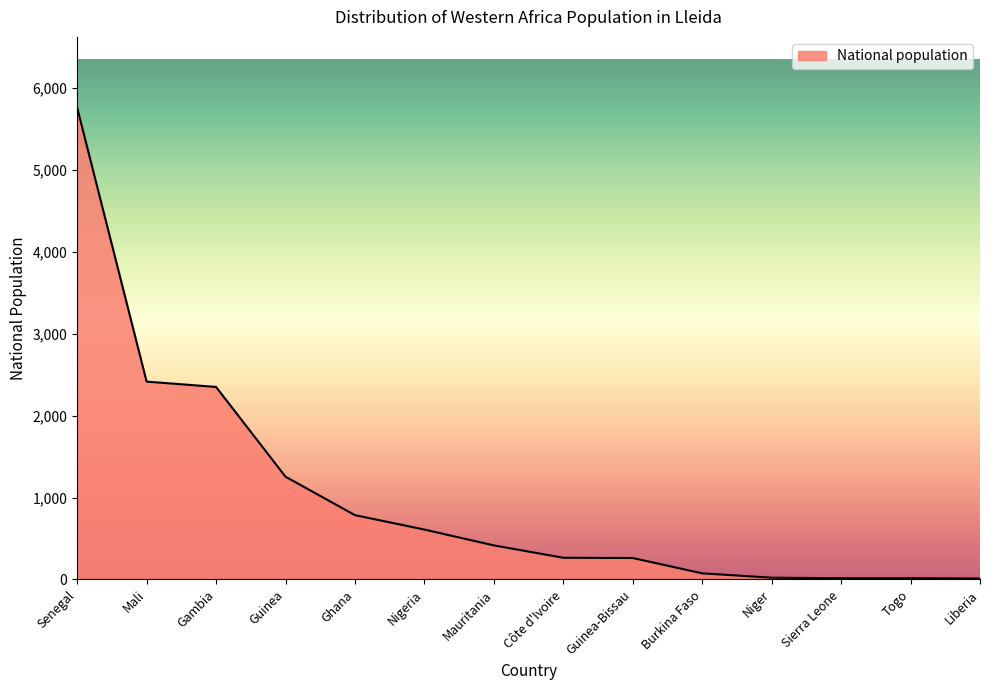

At which label is the value closest to 2884?

Mali